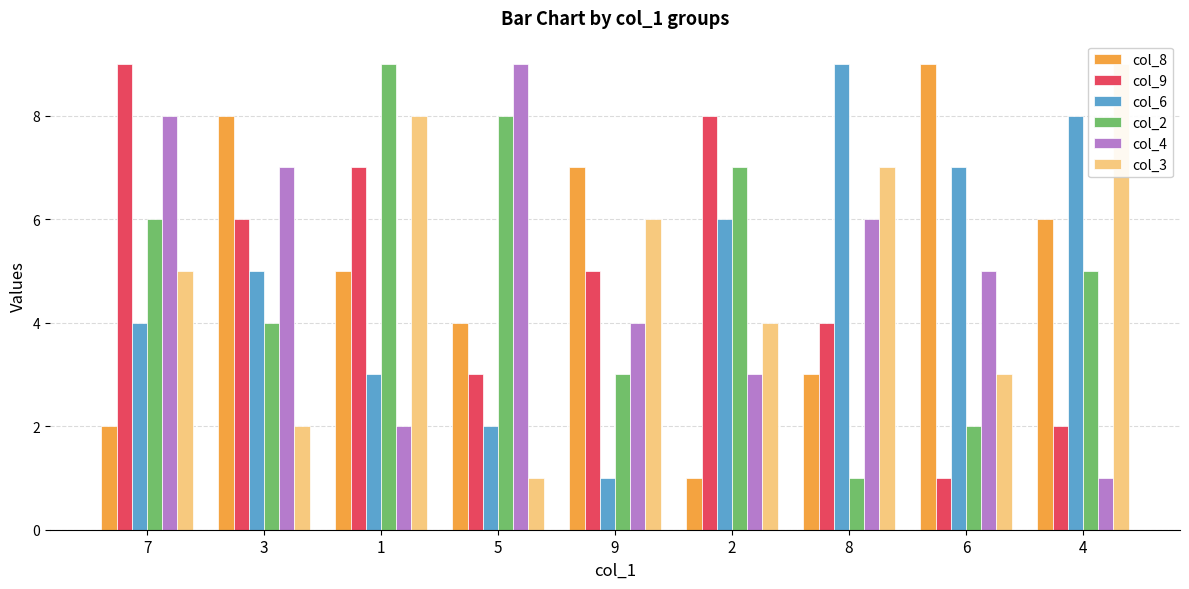

Is the value of col_2 at 8 greater than the value of col_3 at 8?

No